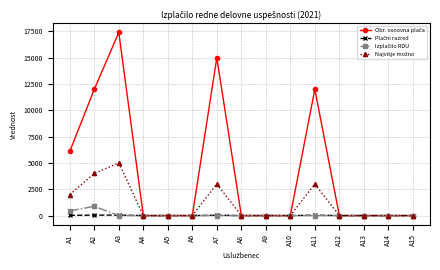

At which category is the sum across all series the highest?

A3